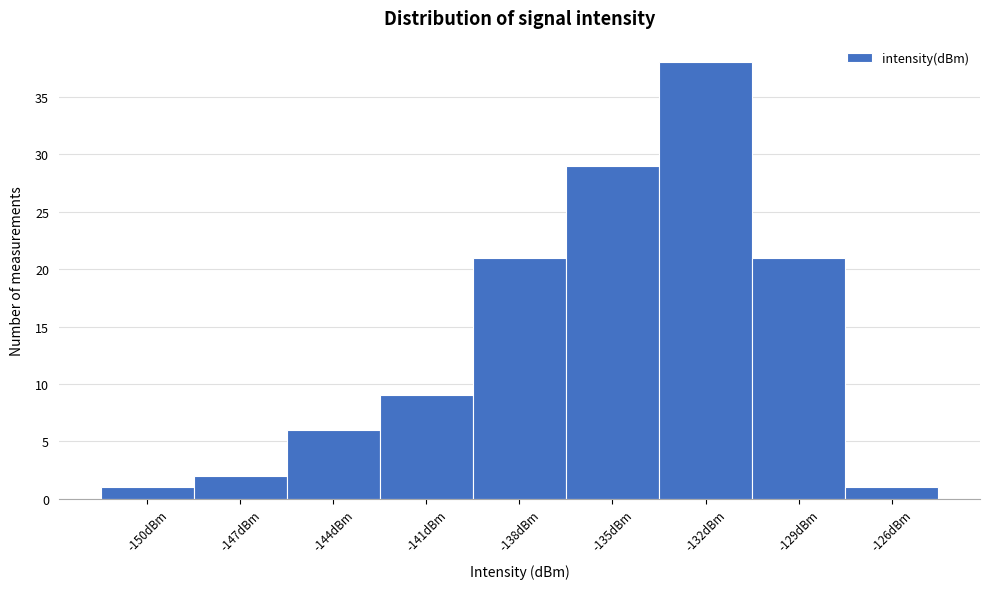

Reading left to right, extract all data points from this chart.

1	2	6	9	21	29	38	21	1